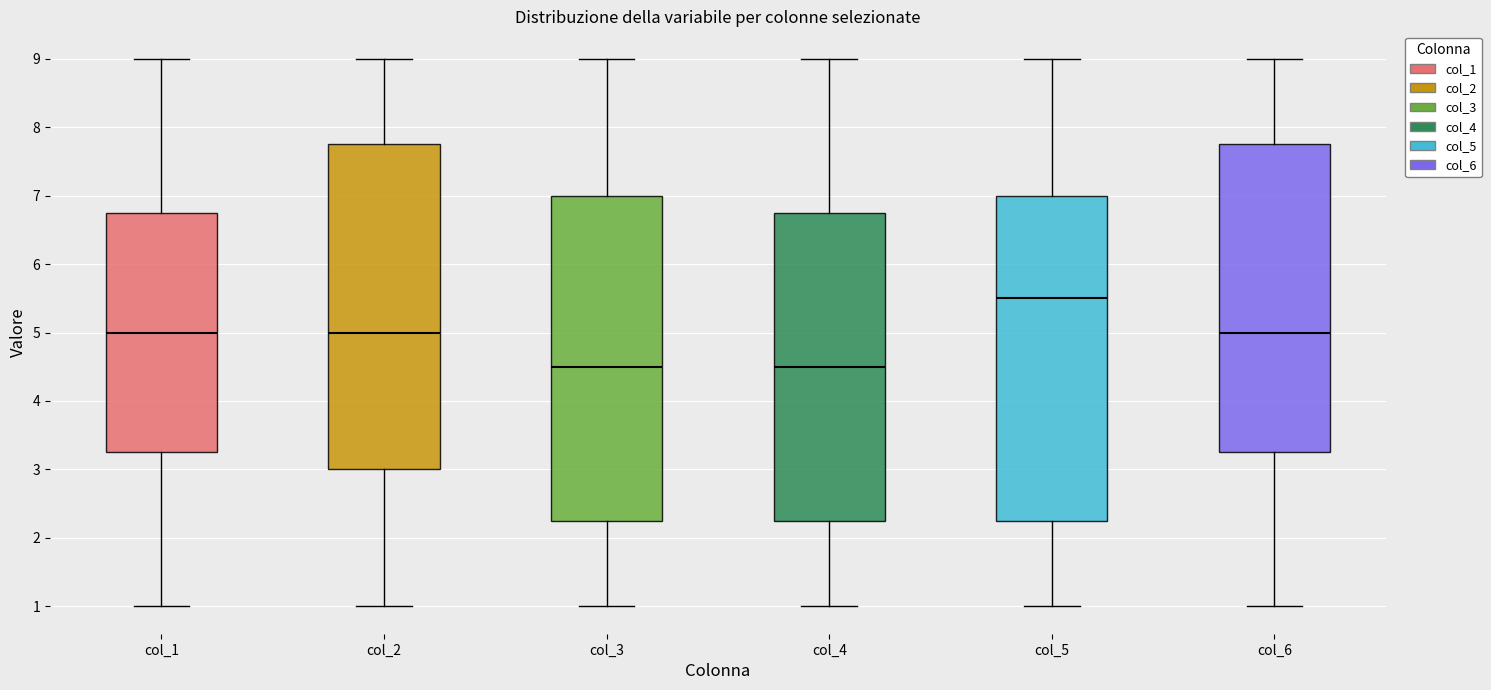

Where does the upper whisker of the box for col_3 end on the y-axis? The values are not printed on the chart, so give them approximately, as read against the axis.

9.0